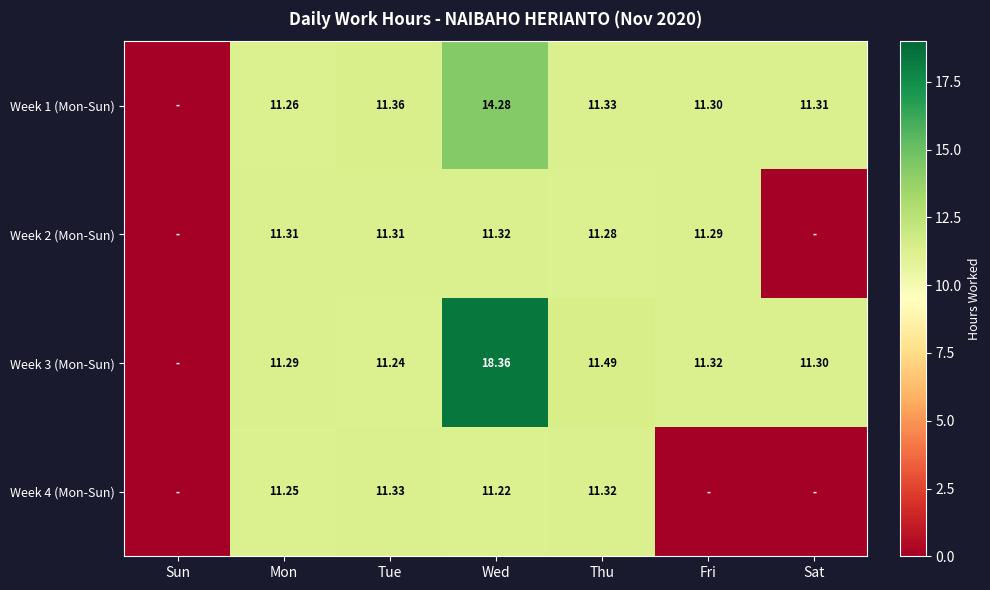

What is the spread (max minus min) of values at Mon?

0.1